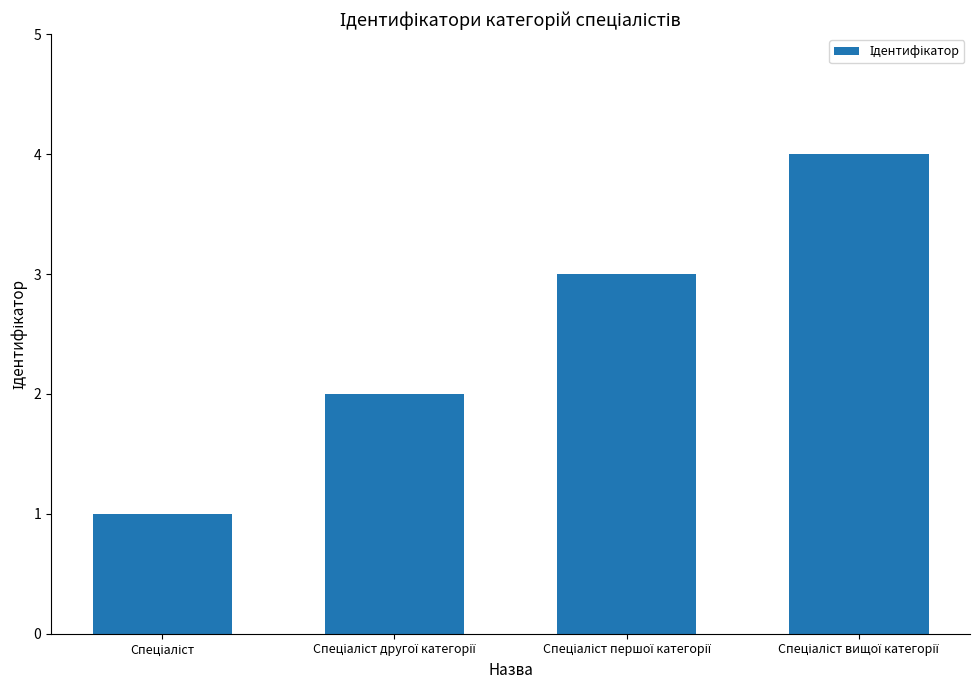

What is the maximum value shown in the chart?

4